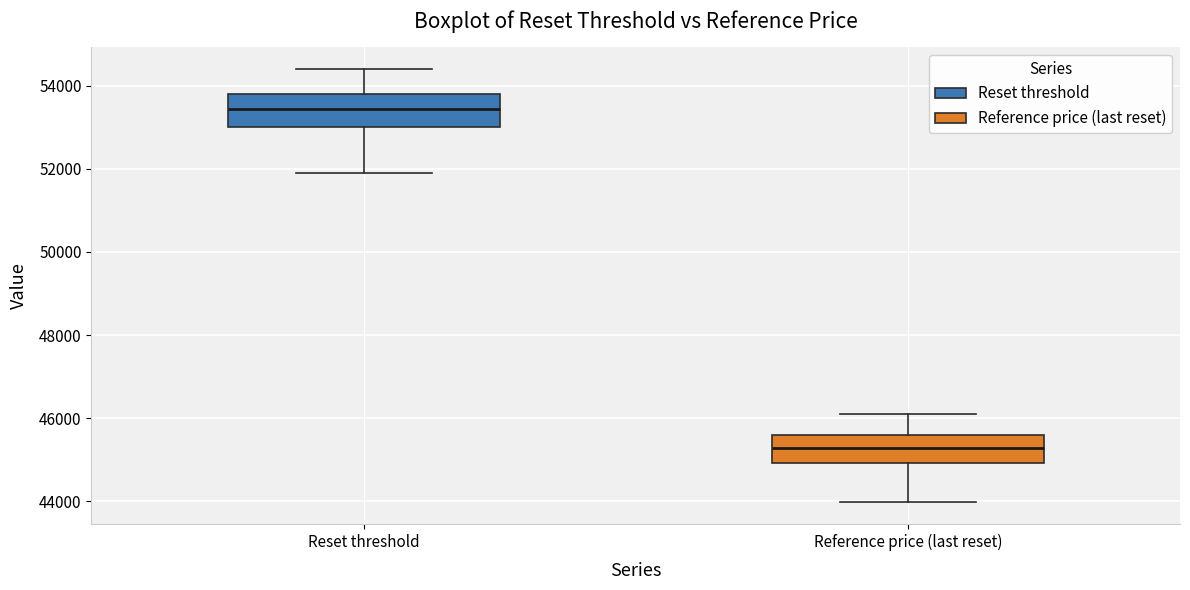

Reading left to right, read every box against the y-axis: the position of its median line, the range the box covers, and the ends of its whiskers. The values are not printed on the chart, so give them approximately, as read against the axis.

Reset threshold: median 53400, box 53000 to 53800, whiskers 51800 to 54400
Reference price (last reset): median 45200, box 45000 to 45600, whiskers 44000 to 46200